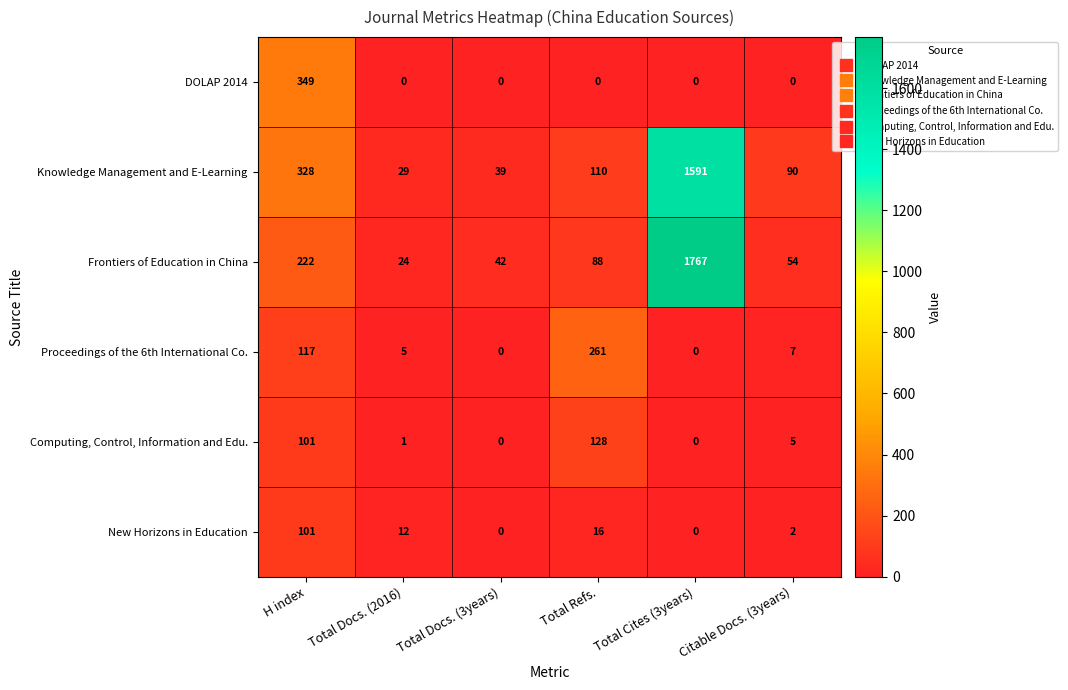

Where does the New Horizons in Education series first go above 12?

H index